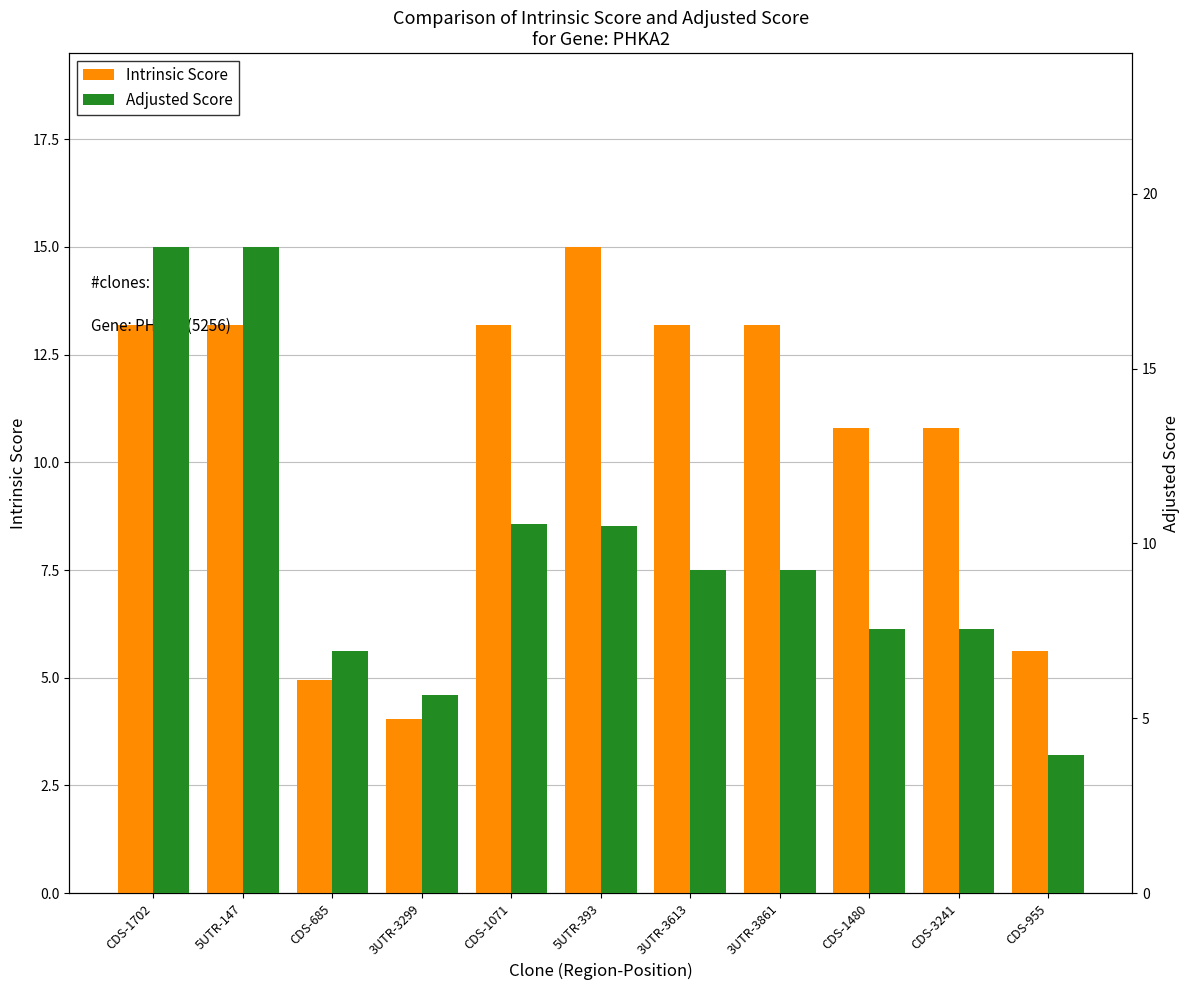

What is the total value across all series at 3UTR-3613?

22.4